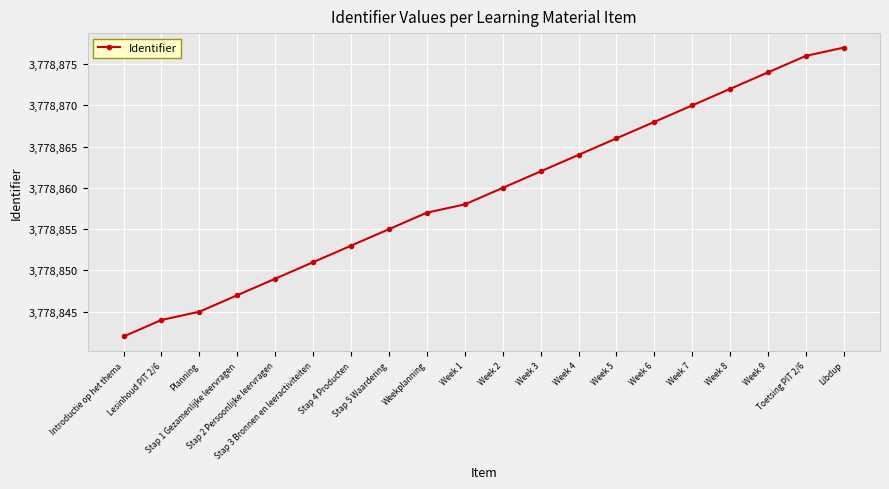

List the labels in order of value, largest first.

Libdup, Toetsing PIT 2/6, Week 9, Week 8, Week 7, Week 6, Week 5, Week 4, Week 3, Week 2, Week 1, Weekplanning, Stap 5 Waardering, Stap 4 Producten, Stap 3 Bronnen en leeractiviteiten, Stap 2 Persoonlijke leervragen, Stap 1 Gezamenlijke leervragen, Planning, Lesinhoud PIT 2/6, Introductie op het thema